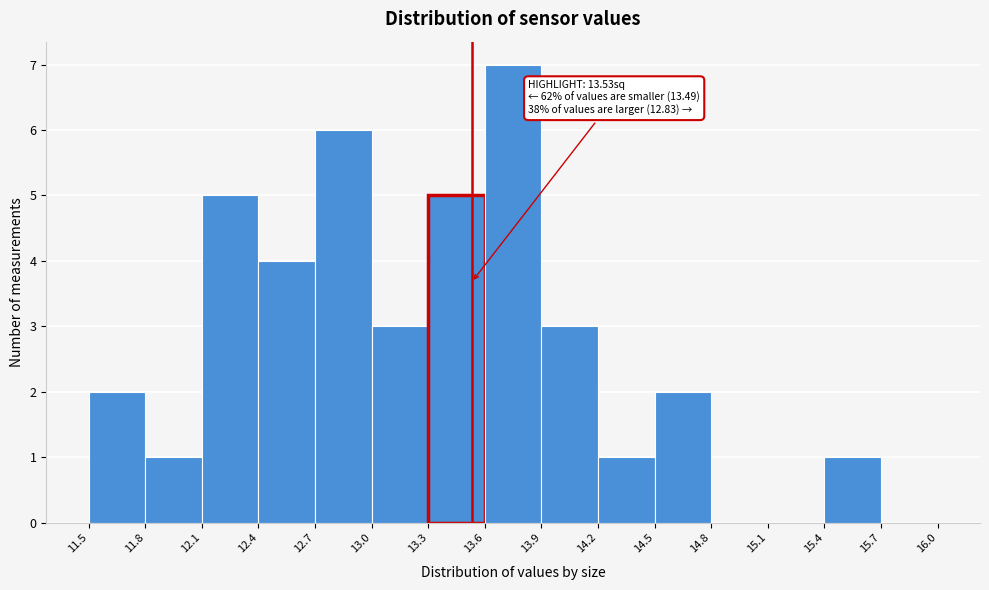

Which range on the x-axis has the tallest bar?

13.6 to 13.9